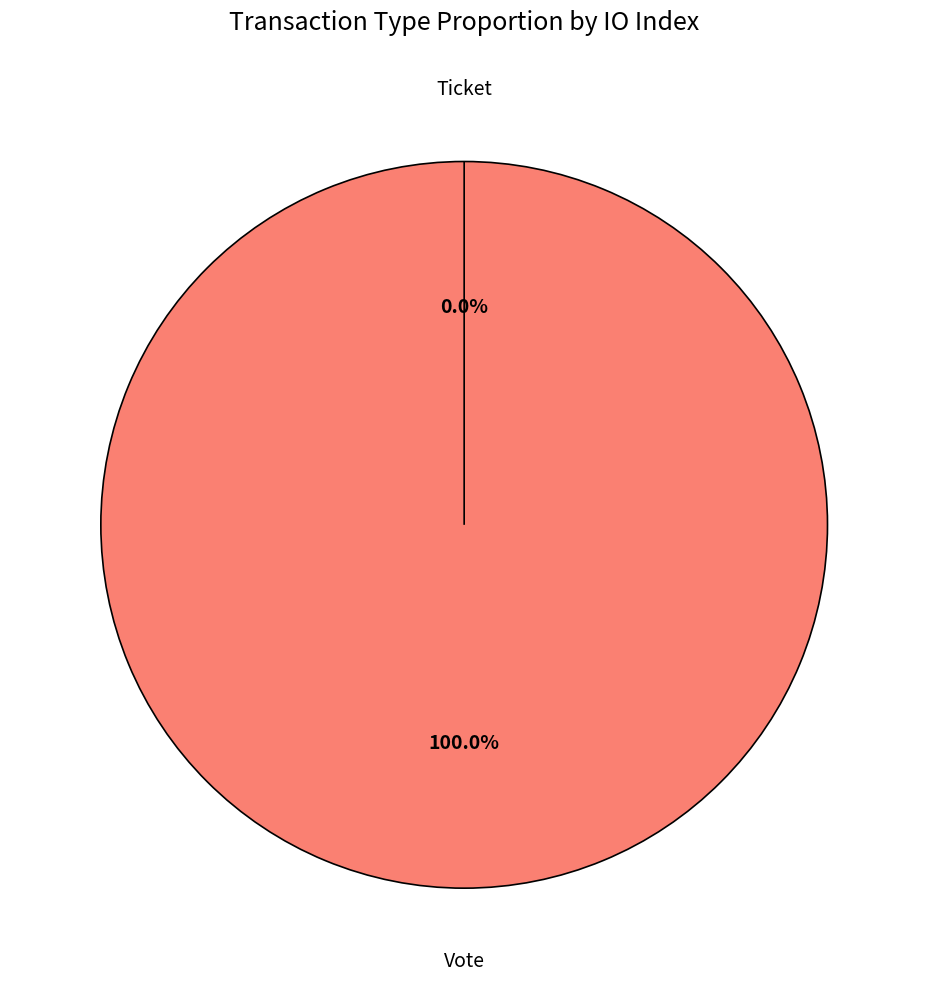

Combined, what portion of the pie is Vote and Ticket?

100.0%